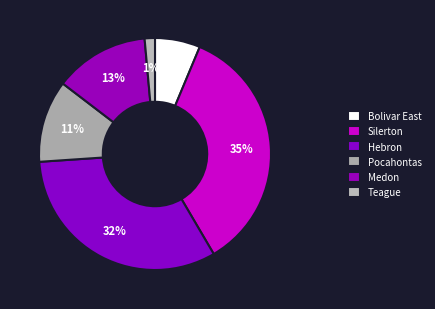

How many segments does this pie chart have?

6